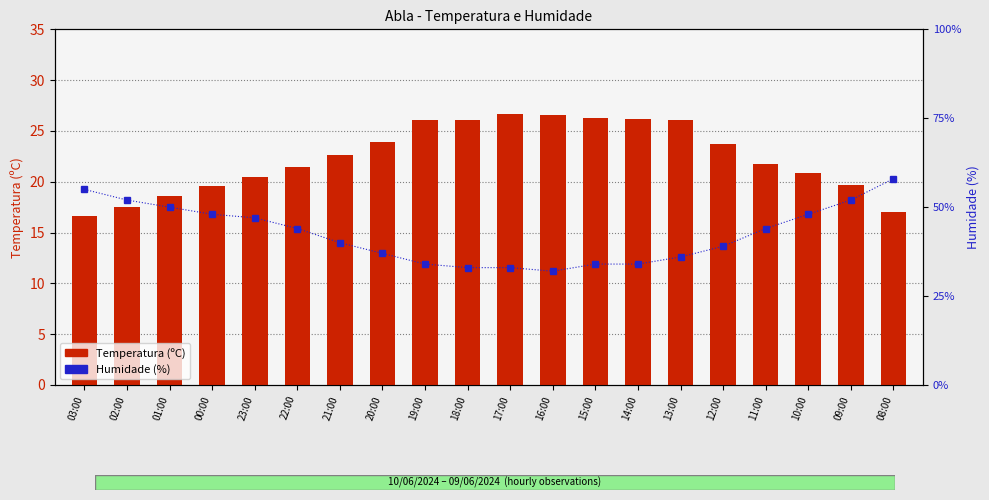

What is the difference between the Temperatura (ºC) values at 23:00 and 20:00?

3.4